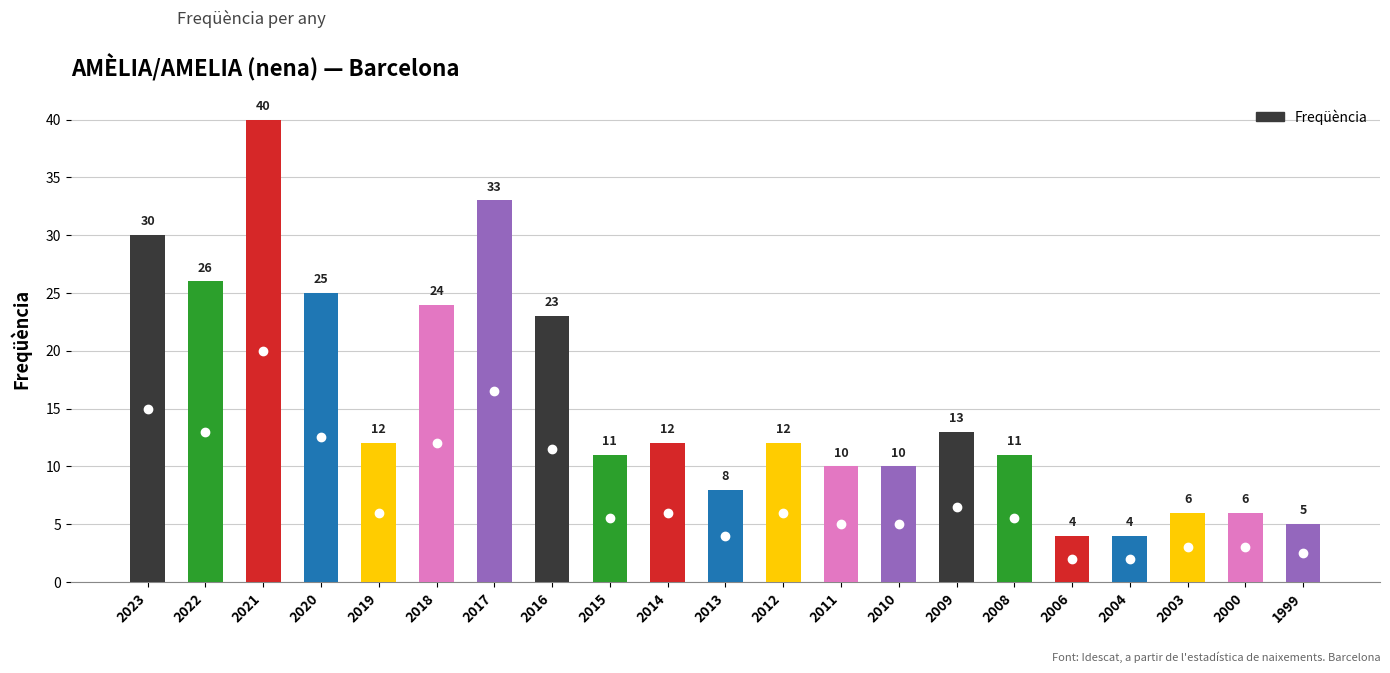

Reading right to left, what are all the values shown in this chart?

5	6	6	4	4	11	13	10	10	12	8	12	11	23	33	24	12	25	40	26	30